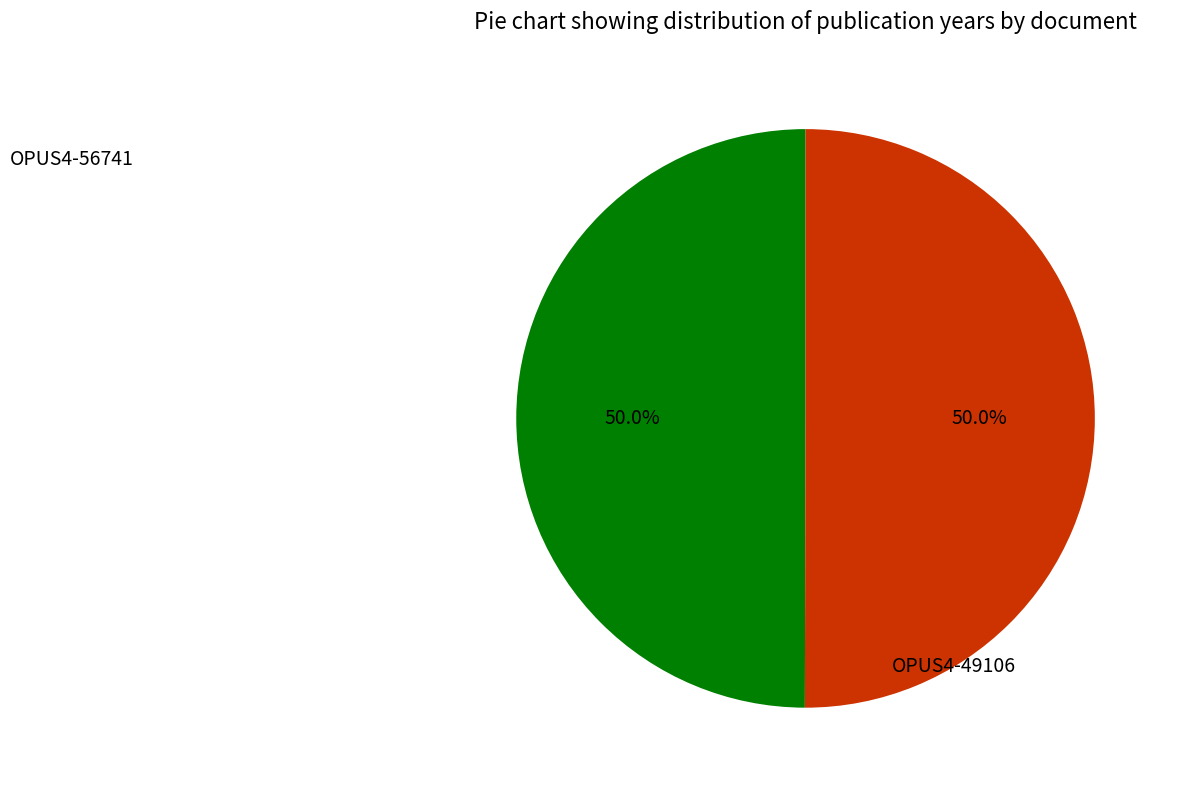

To the nearest percent, what is the average slice percentage?

50%